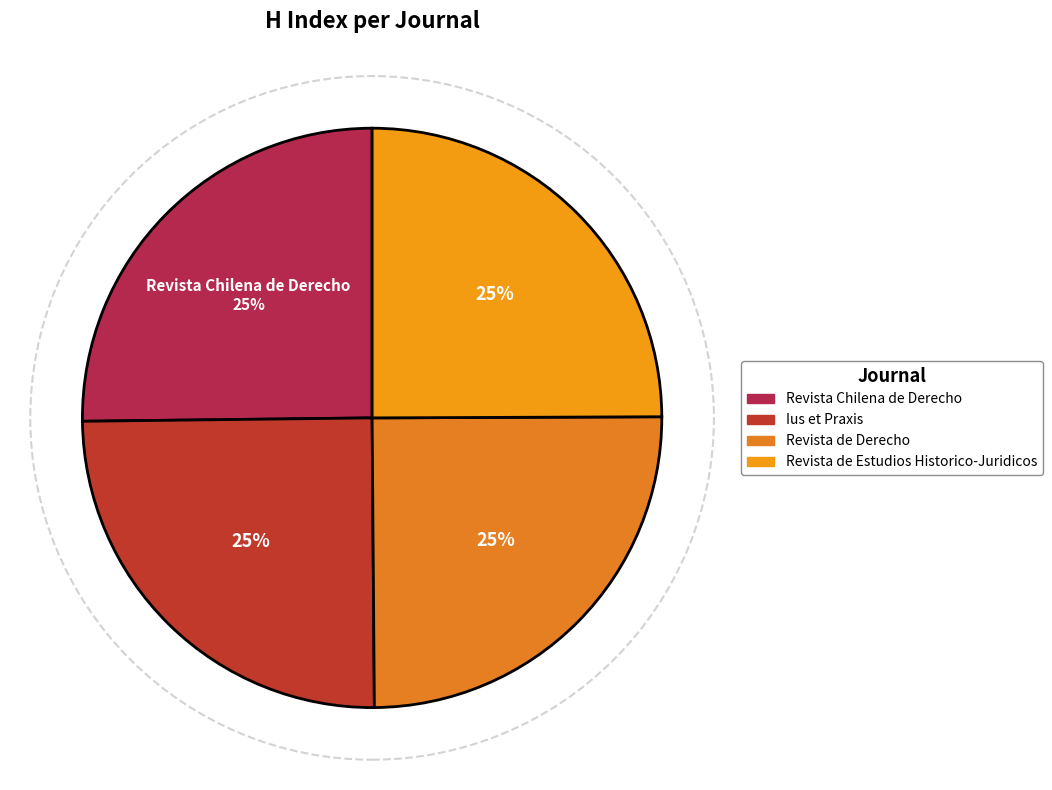

To the nearest percent, what percentage of the pie is Revista Chilena de Derecho?

25%